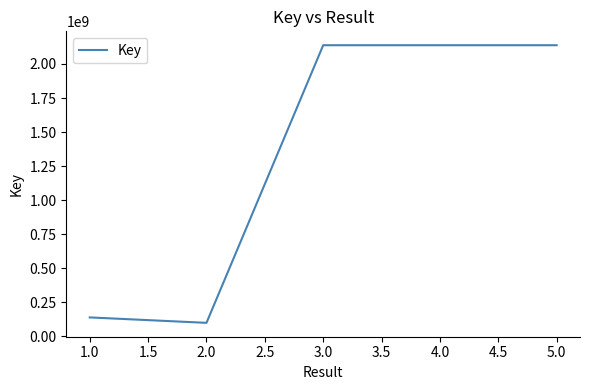

Between 1.0 and 3.0, which is larger?

3.0